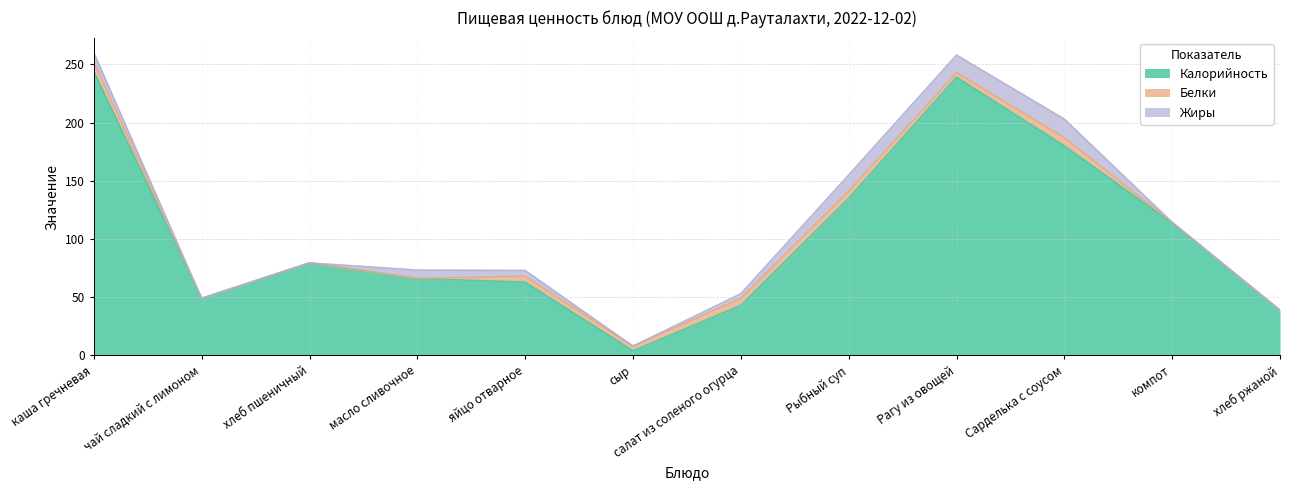

What is the sum of the Калорийность values at хлеб ржаной and Рагу из овощей?

277.9